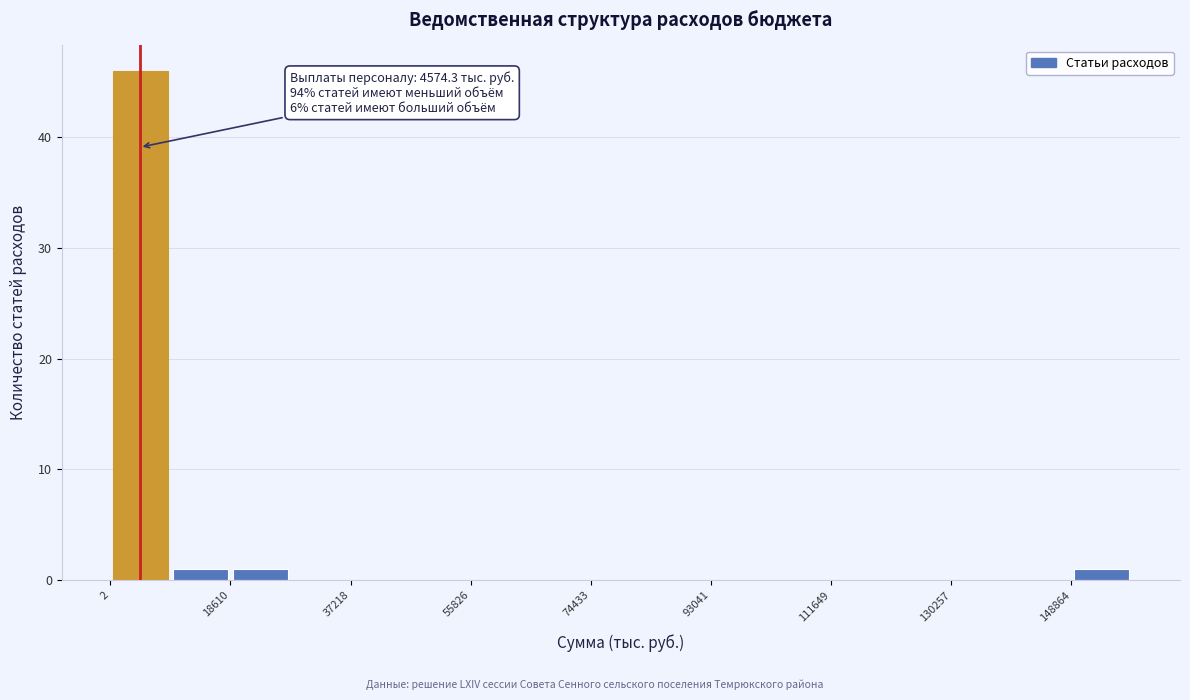

Which range on the x-axis has the tallest bar?

0 to 10000